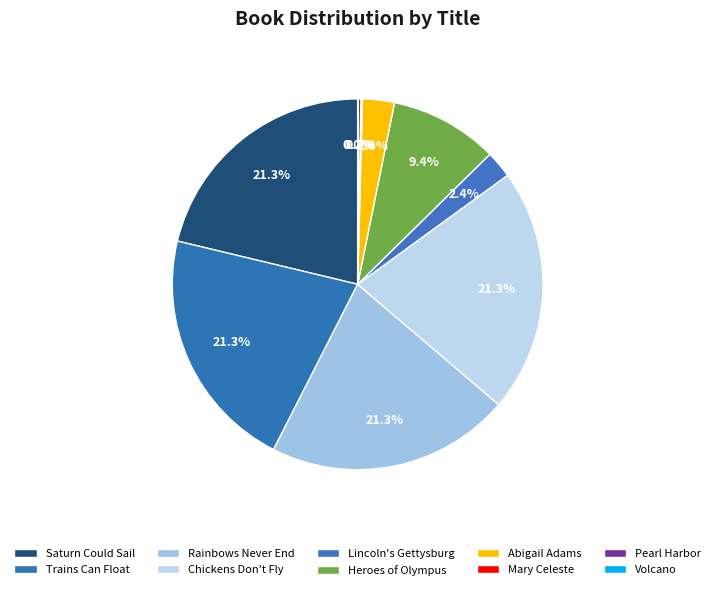

To the nearest percent, what is the average slice percentage?

10%